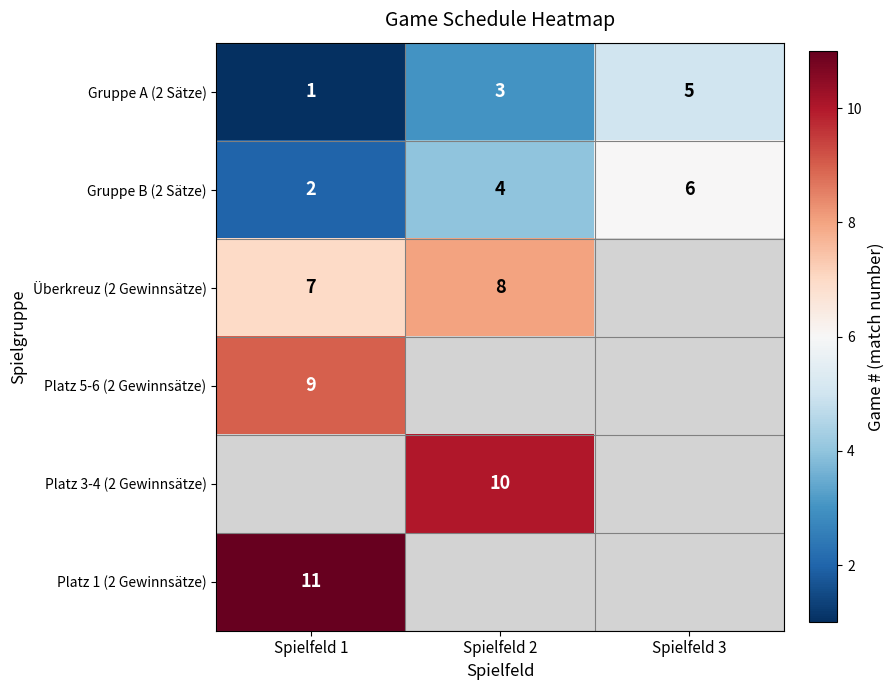

Which category has the lowest value in the Gruppe B (2 Sätze) series?

Spielfeld 1